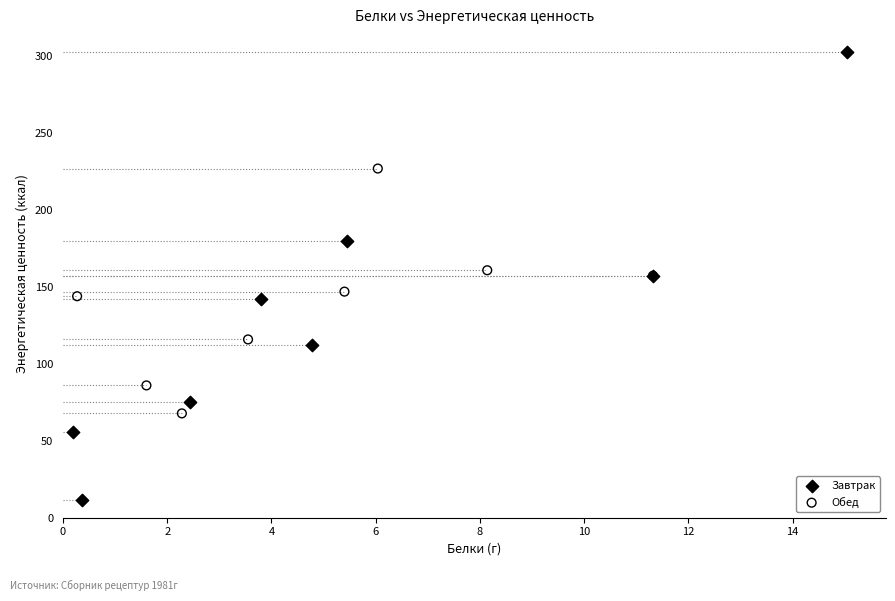

Which series contains the highest Y value?

Завтрак